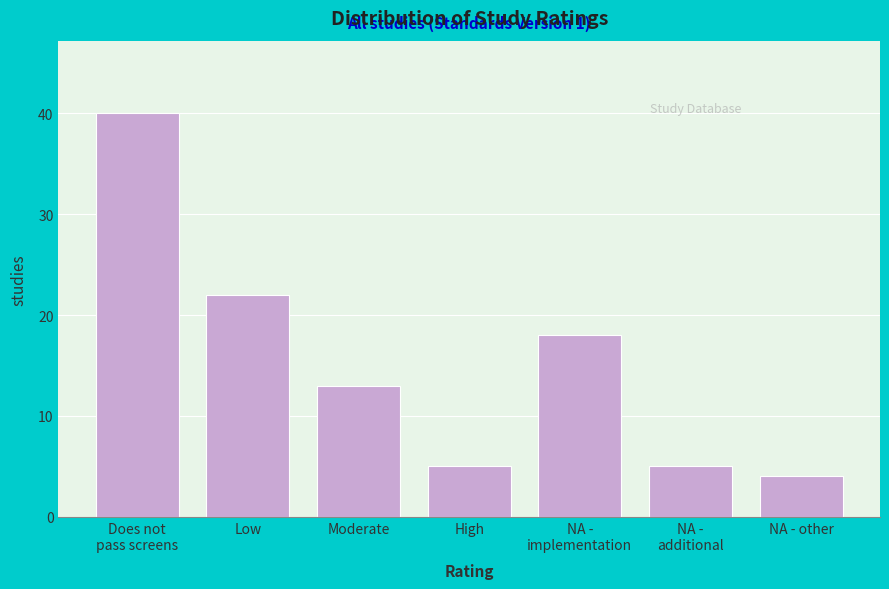

Reading left to right, list all the values displayed in this chart.

40	22	13	5	18	5	4